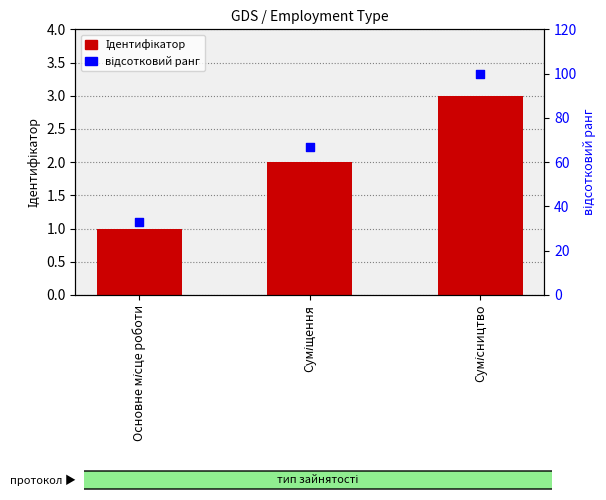

Which series has the largest Y range (max minus min)?

відсотковий ранг